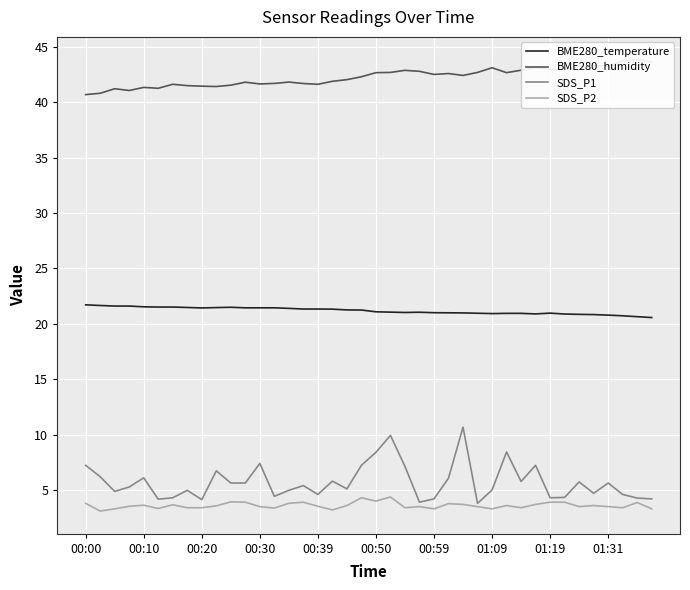

Is it true that SDS_P2 equals 4.7 at 00:59?

False